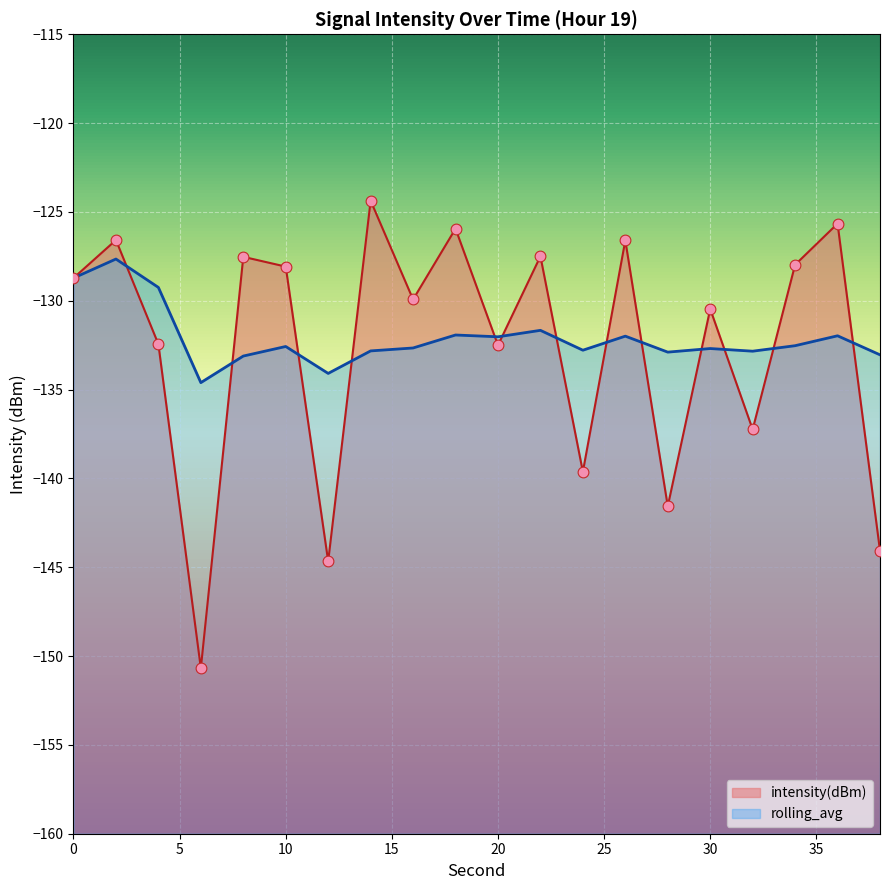

Is the value of intensity(dBm) at 16 greater than the value of rolling_avg at 20?

Yes